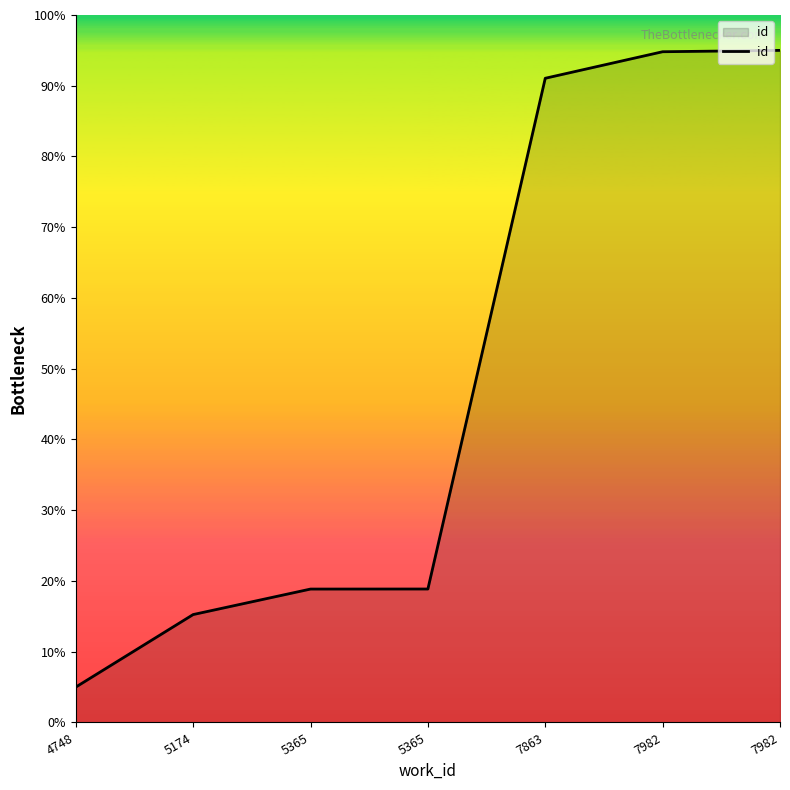

What is the sum of the values at 7982 and 5174?

110.1